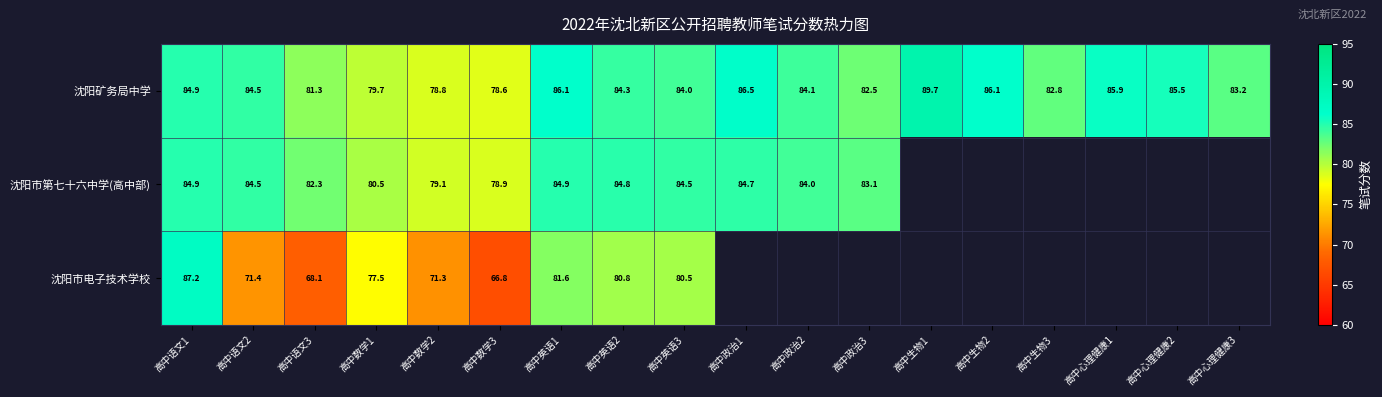

Which has a higher value, 高中英语3 or 高中语文2?

高中语文2